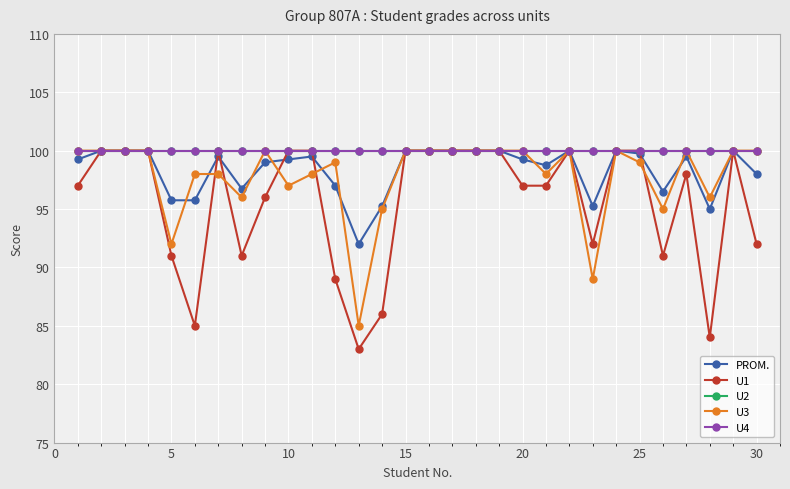

Does the chart have visible grid lines?

Yes